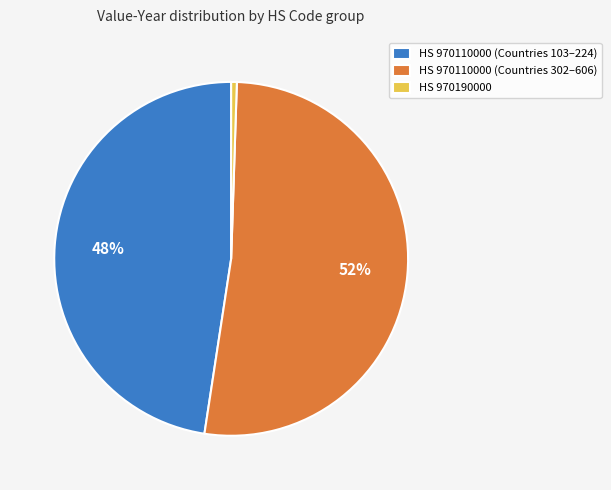

Between HS 970110000 (Countries 103–224) and HS 970190000, which is larger?

HS 970110000 (Countries 103–224)